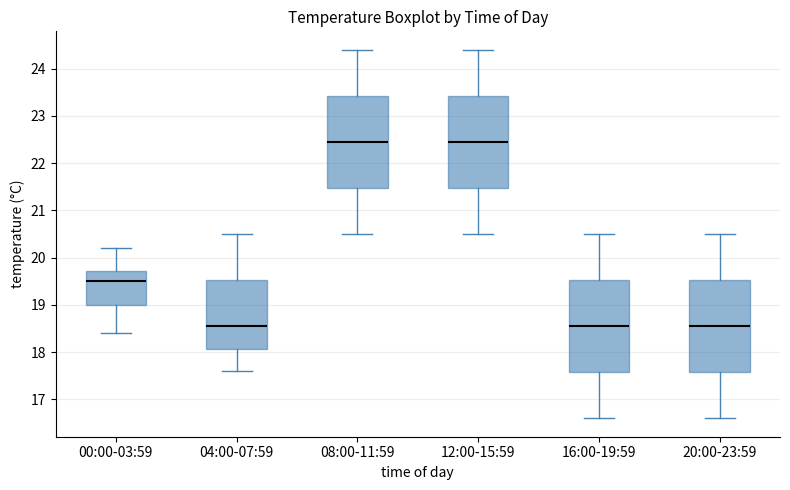

Reading left to right, transcribe this box plot: for each box, give where its median line is, the range the box spans, and where its two whiskers end, as read against the y-axis. The values are not printed on the chart, so give them approximately, as read against the axis.

00:00-03:59: median 19.5, box 19.0 to 19.7, whiskers 18.4 to 20.2
04:00-07:59: median 18.6, box 18.1 to 19.5, whiskers 17.6 to 20.5
08:00-11:59: median 22.5, box 21.5 to 23.4, whiskers 20.5 to 24.4
12:00-15:59: median 22.5, box 21.5 to 23.4, whiskers 20.5 to 24.4
16:00-19:59: median 18.6, box 17.6 to 19.5, whiskers 16.6 to 20.5
20:00-23:59: median 18.6, box 17.6 to 19.5, whiskers 16.6 to 20.5